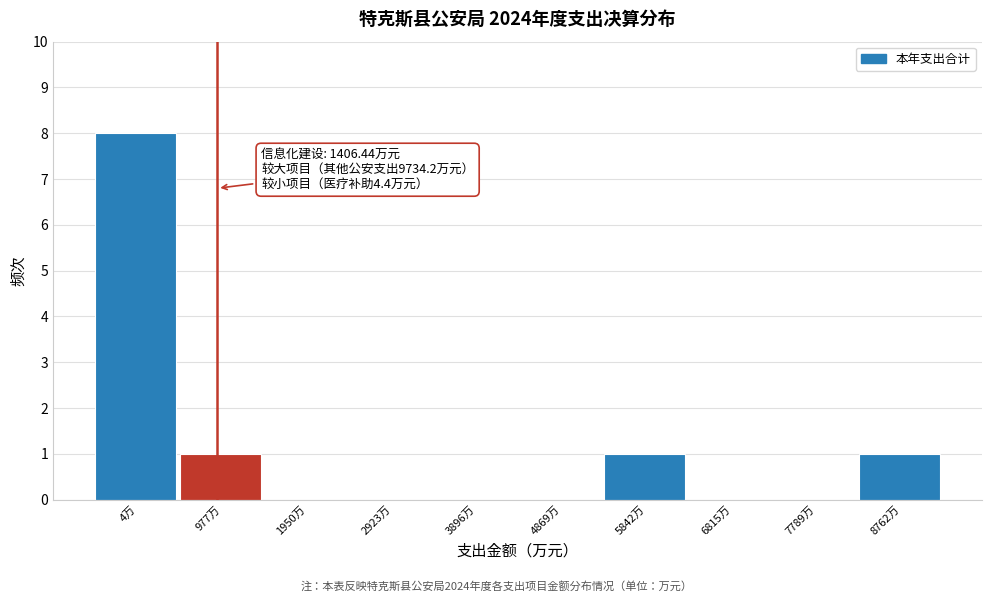

Reading left to right, list all the values displayed in this chart.

4万=8	977万=1	1950万=0	2923万=0	3896万=0	4869万=0	5842万=1	6815万=0	7789万=0	8762万=1